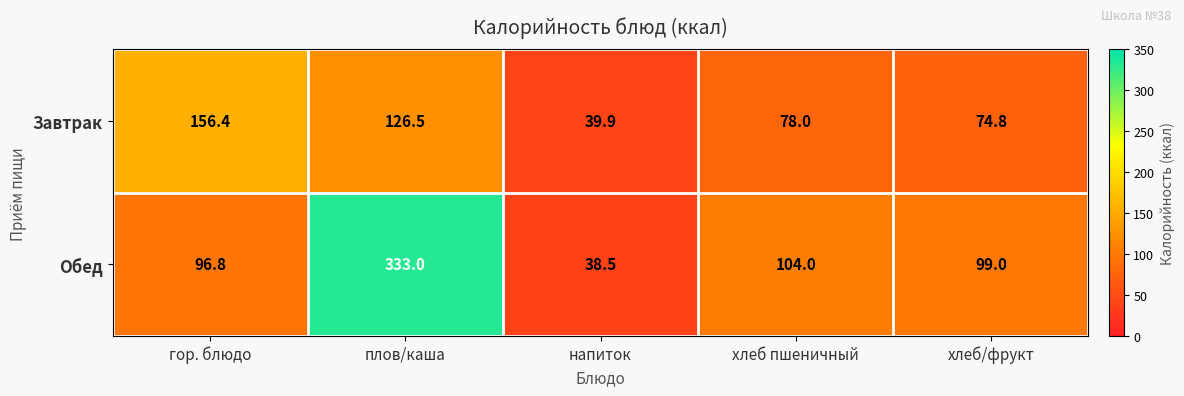

Which series has the largest total across all categories?

Обед